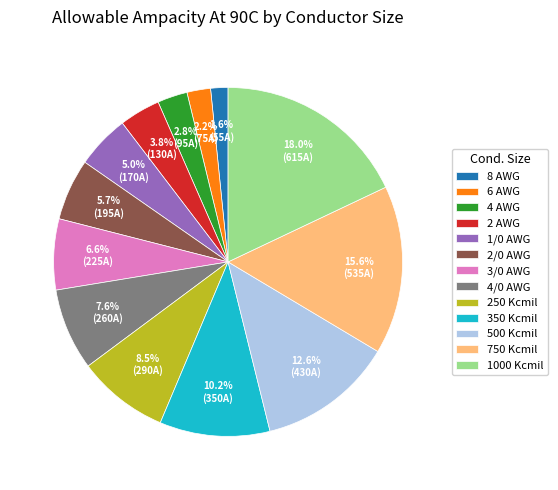

True or false: 6 AWG accounts for 9% of the total.

False